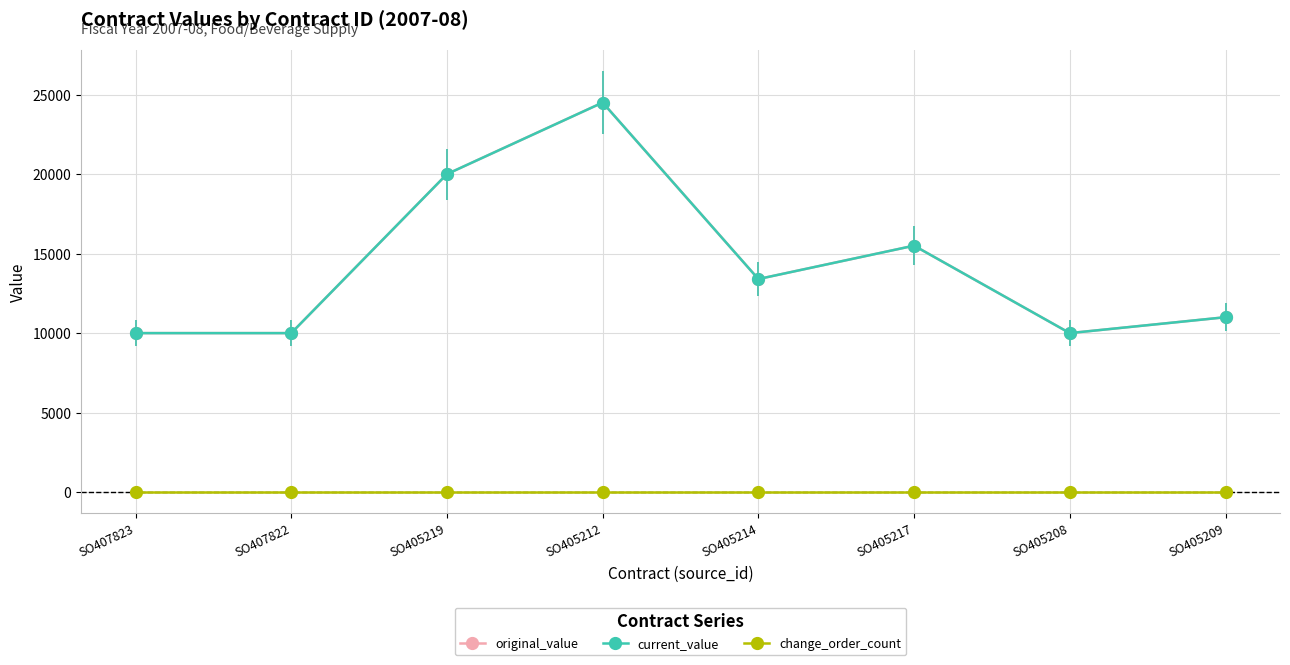

At which category does original_value reach its first local valley?

SO405214